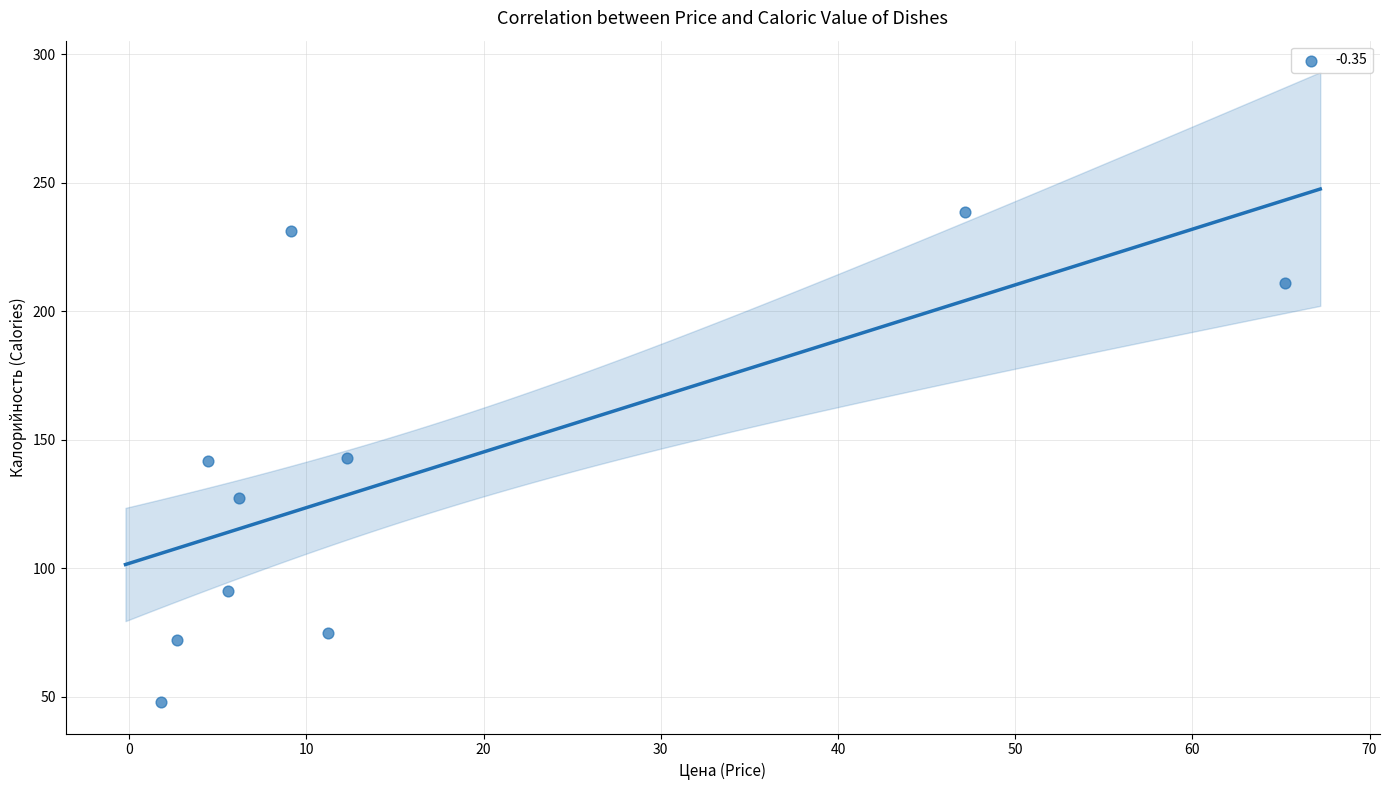

What is the range of Y values (max minus min)?

190.5